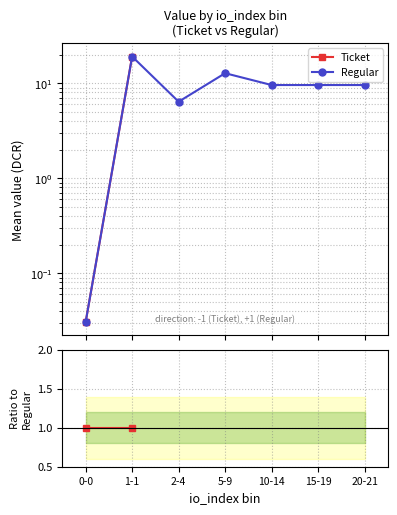

What is the label of the 5th point from the left?

10-14